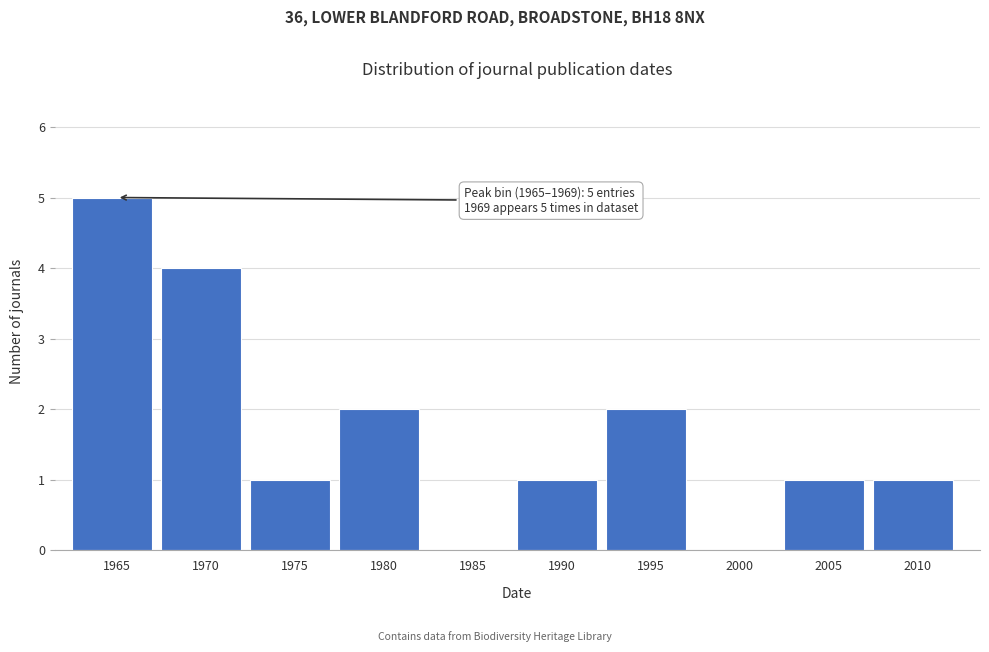

Reading left to right, extract all data points from this chart.

1965=5	1970=4	1975=1	1980=2	1985=0	1990=1	1995=2	2000=0	2005=1	2010=1